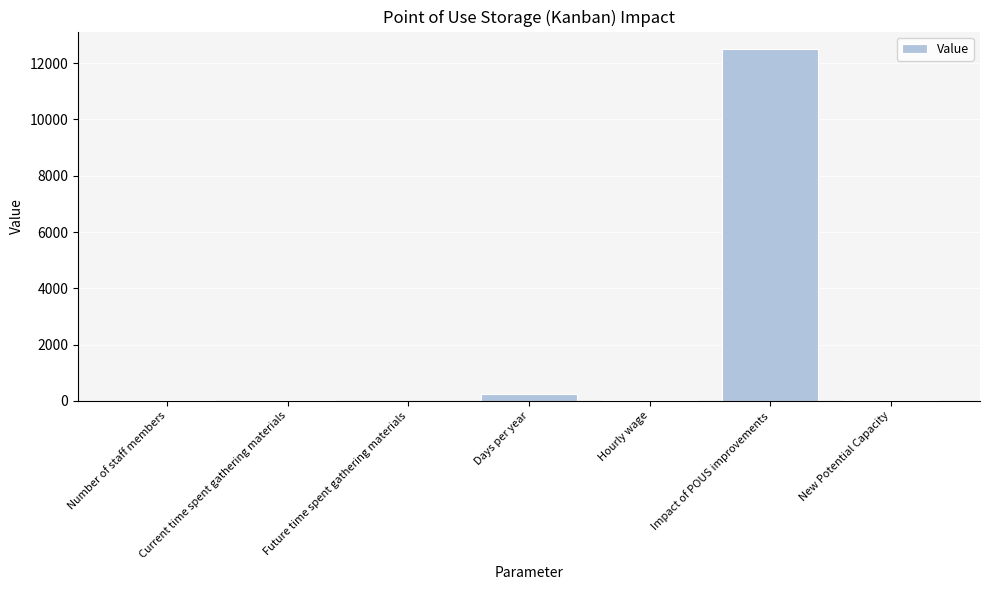

What is the sum of all values?

12846.7